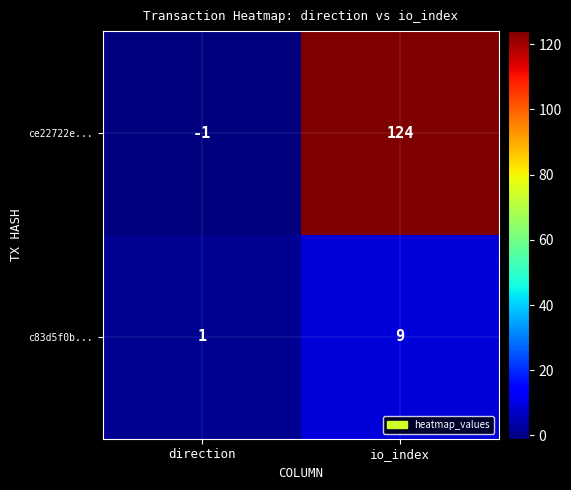

Rank the categories by c83d5f0b... value from lowest to highest.

direction, io_index